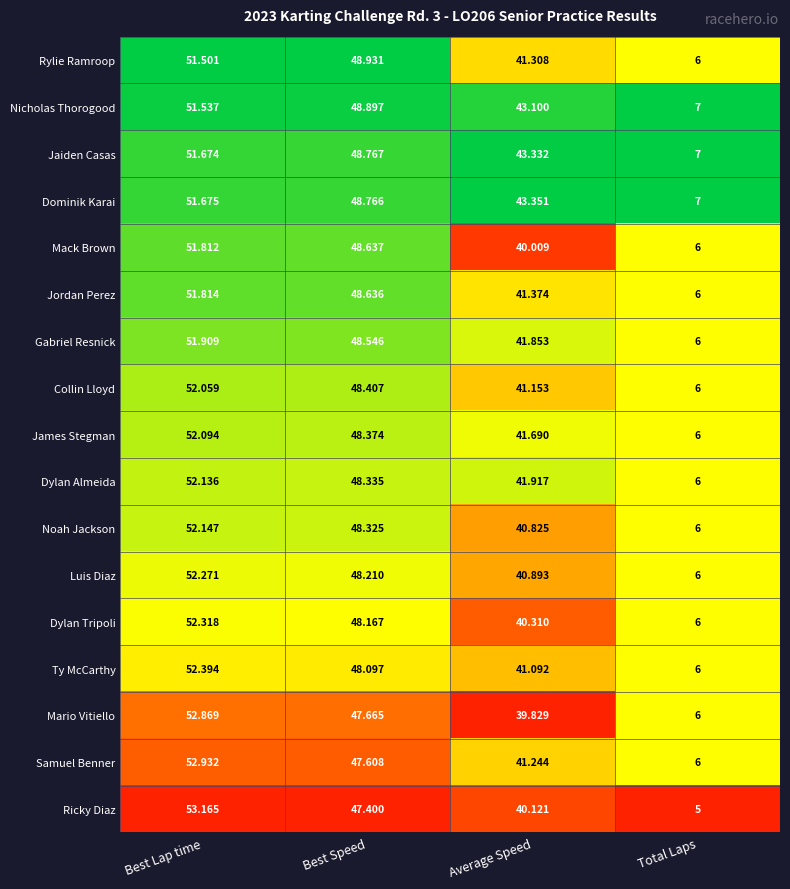

Rank the series at Average Speed from lowest to highest value.

Mario Vitiello, Mack Brown, Ricky Diaz, Dylan Tripoli, Noah Jackson, Luis Diaz, Ty McCarthy, Collin Lloyd, Samuel Benner, Rylie Ramroop, Jordan Perez, James Stegman, Gabriel Resnick, Dylan Almeida, Nicholas Thorogood, Jaiden Casas, Dominik Karai